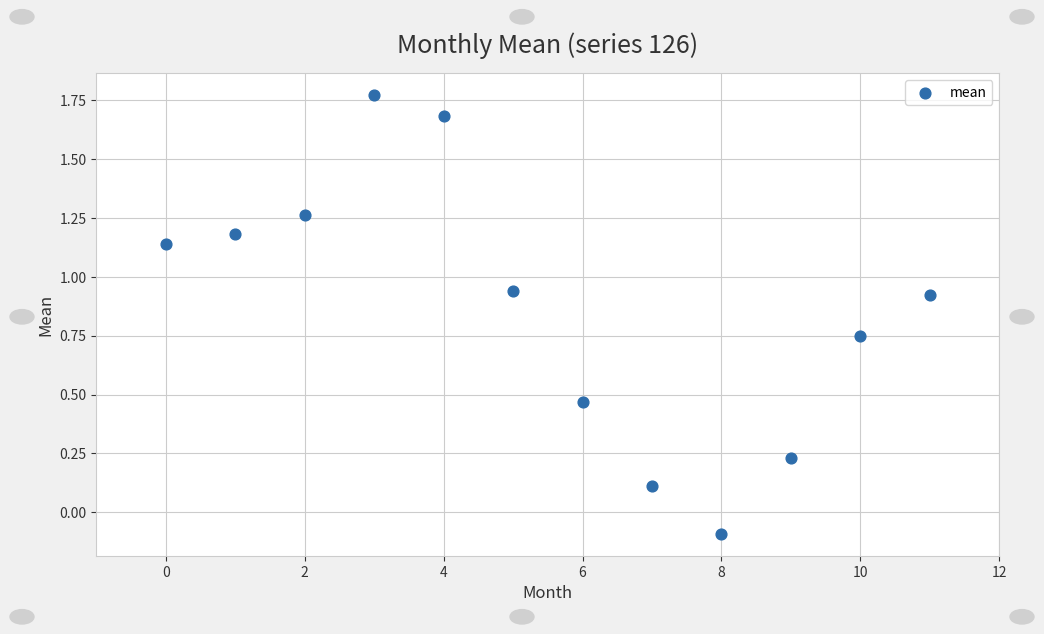

What is the range of Y values (max minus min)?

1.9